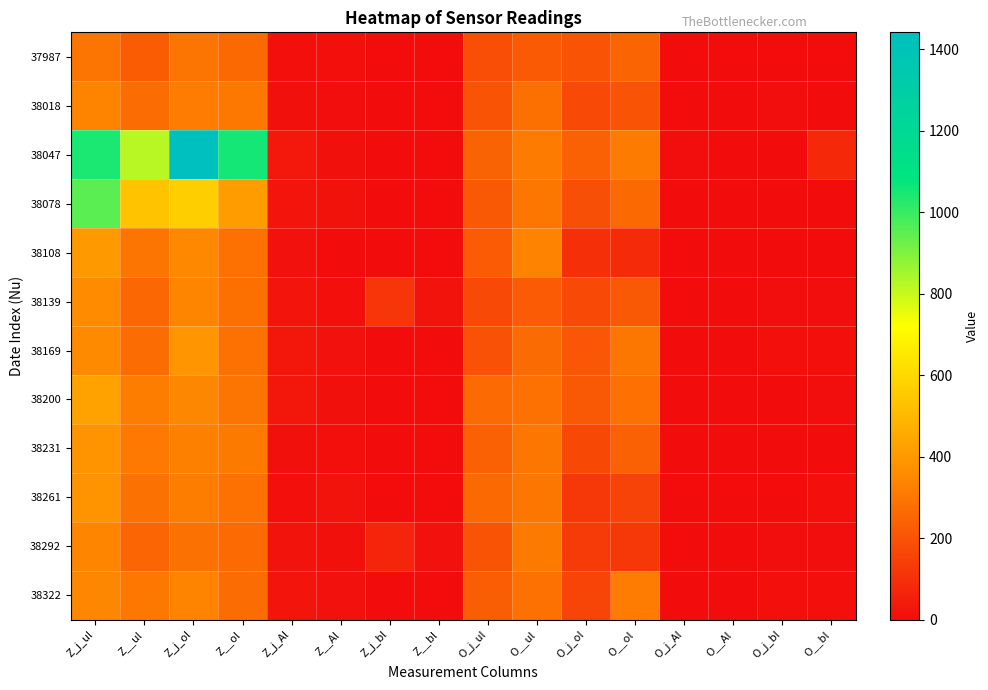

Between O_j_ul and O__ol, which is larger?

O__ol